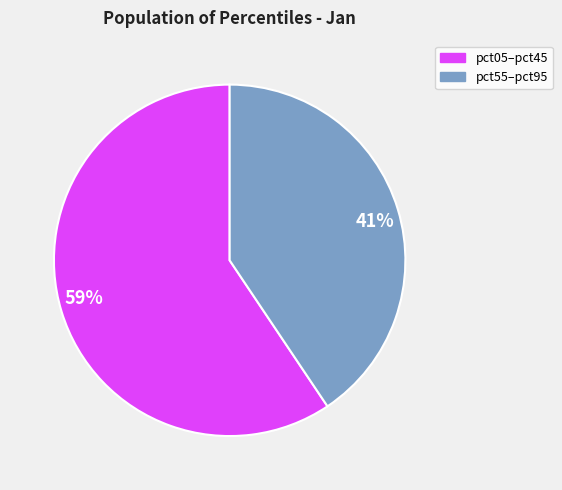

Which has a higher value, 41% or 59%?

59%